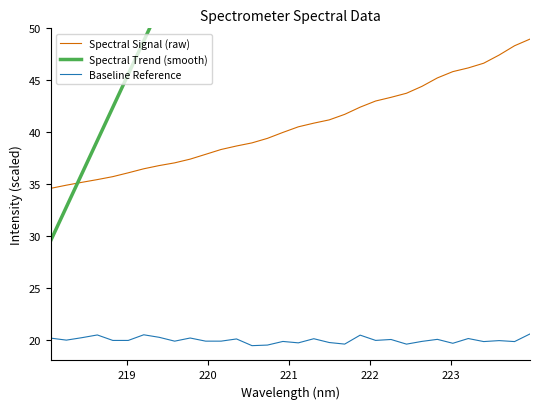

Reading left to right, transcribe all the data shown in this chart.

Spectral Signal (raw): 34.6	34.9	35.2	35.4	35.7	36.1	36.5	36.8	37.0	37.4	37.9	38.3	38.7	39.0	39.4	40.0	40.5	40.9	41.2	41.7	42.4	43.0	43.4	43.7	44.4	45.2	45.8	46.2	46.6	47.4	48.3	49.0
Spectral Trend (smooth): 29.6	32.8	36.0	39.2	42.4	45.6	48.8	52.0	55.2	58.4	61.6	64.8	68.0	71.2	74.4	77.6	80.8	84.0	87.2	90.4	93.6	96.8	100.0	103.2	106.4	109.6	112.8	116.0	119.2	122.4	125.6	128.8
Baseline Reference: 20.1	20.0	20.2	20.5	19.9	19.9	20.5	20.2	19.9	20.2	19.9	19.9	20.1	19.4	19.5	19.8	19.7	20.1	19.7	19.6	20.4	19.9	20.0	19.6	19.8	20.0	19.7	20.1	19.8	19.9	19.8	20.6